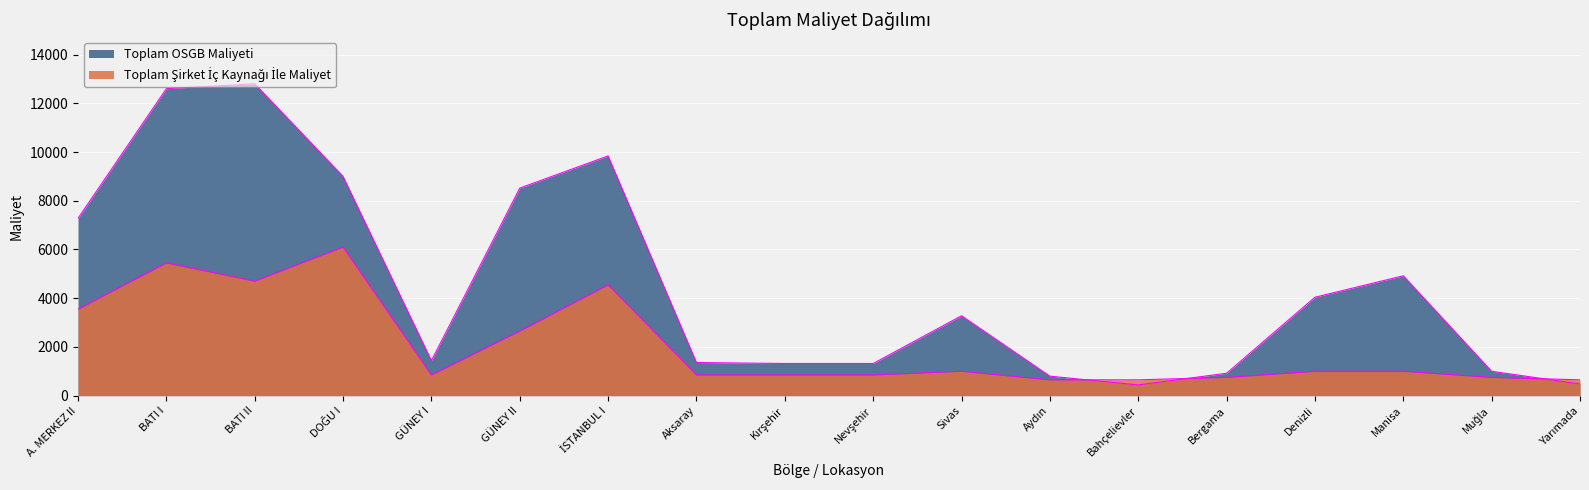

How many distinct data groups are displayed?

2